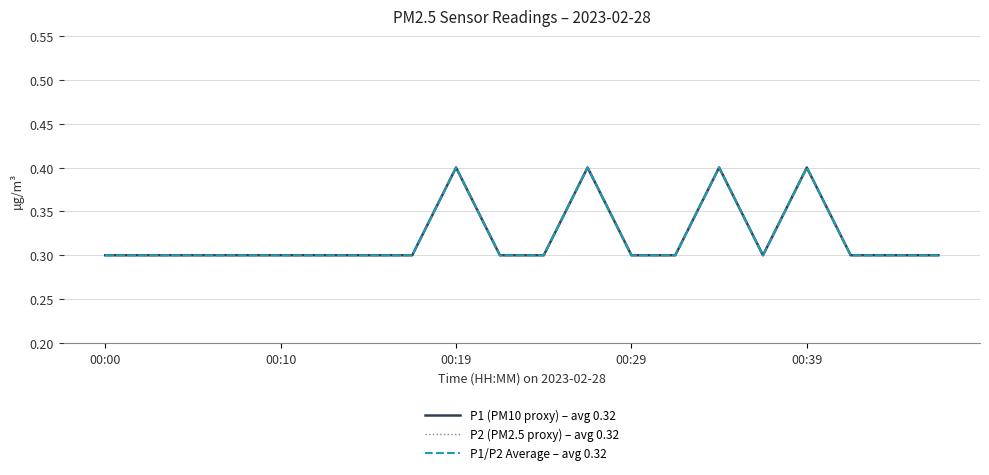

Reading left to right, extract all data points from this chart.

P1 (PM10 proxy) – avg 0.32: 0.3	0.3	0.3	0.3	0.3	0.3	0.3	0.3	0.4	0.3	0.3	0.4	0.3	0.3	0.4	0.3	0.4	0.3	0.3	0.3
P2 (PM2.5 proxy) – avg 0.32: 0.3	0.3	0.3	0.3	0.3	0.3	0.3	0.3	0.4	0.3	0.3	0.4	0.3	0.3	0.4	0.3	0.4	0.3	0.3	0.3
P1/P2 Average – avg 0.32: 0.3	0.3	0.3	0.3	0.3	0.3	0.3	0.3	0.4	0.3	0.3	0.4	0.3	0.3	0.4	0.3	0.4	0.3	0.3	0.3